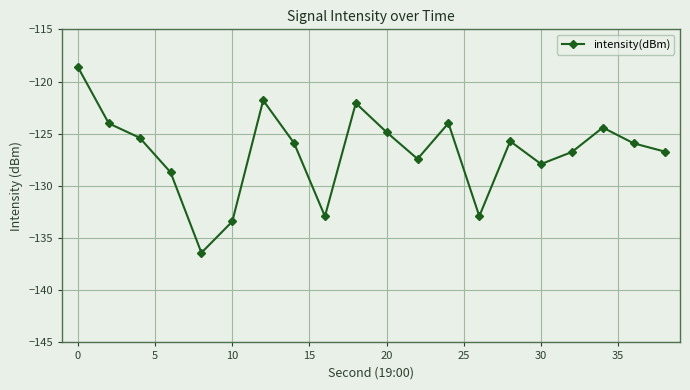

What is the difference between the maximum and minimum values?

17.8